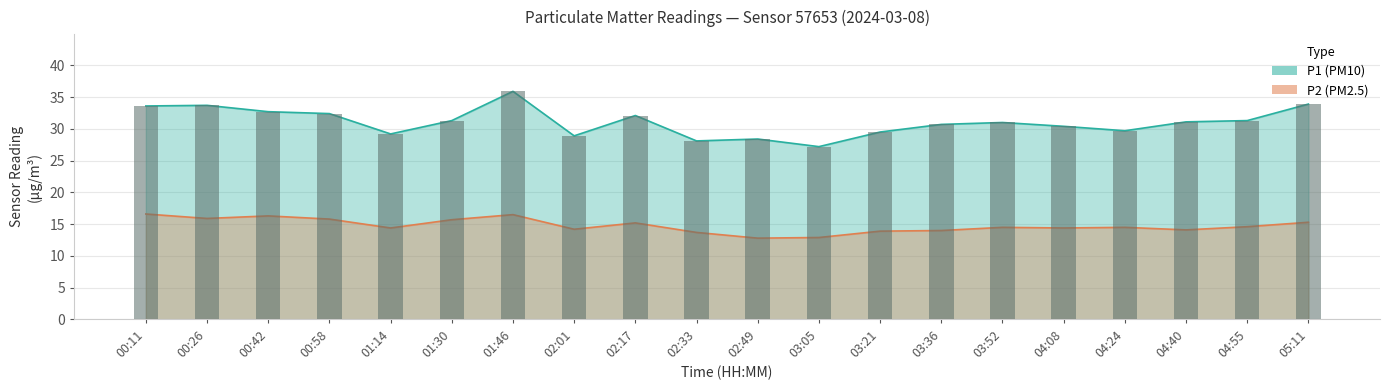

What is the highest value of the P2 series?

16.6